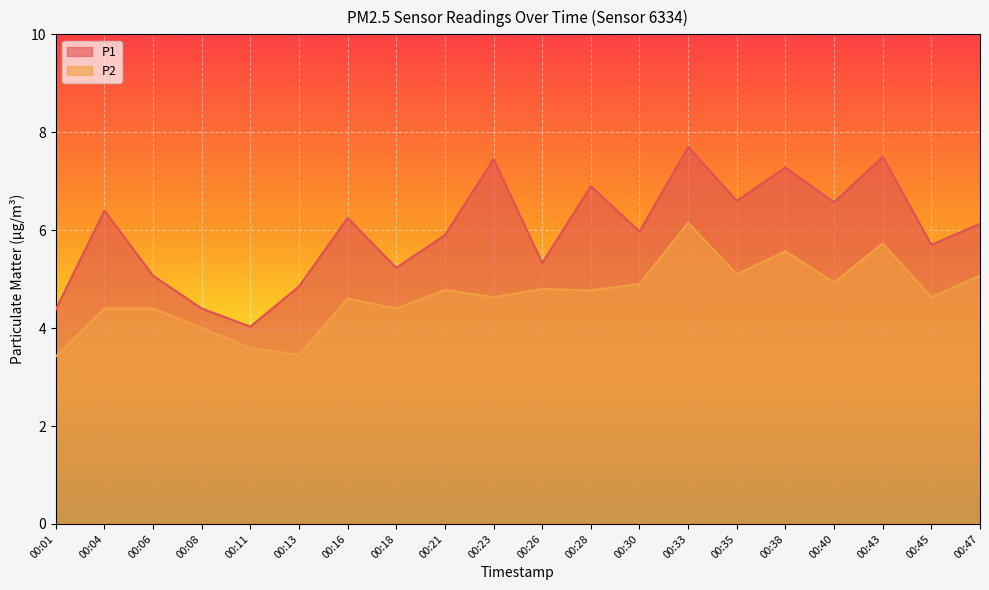

True or false: P1 has a value of 4.8 at 00:13.

True